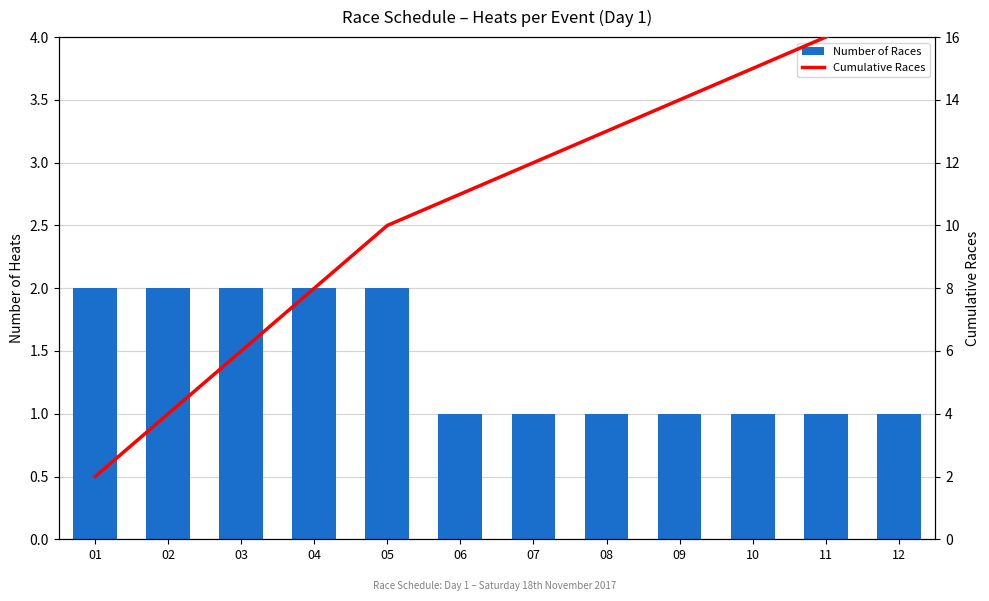

What is the smallest value displayed?

1